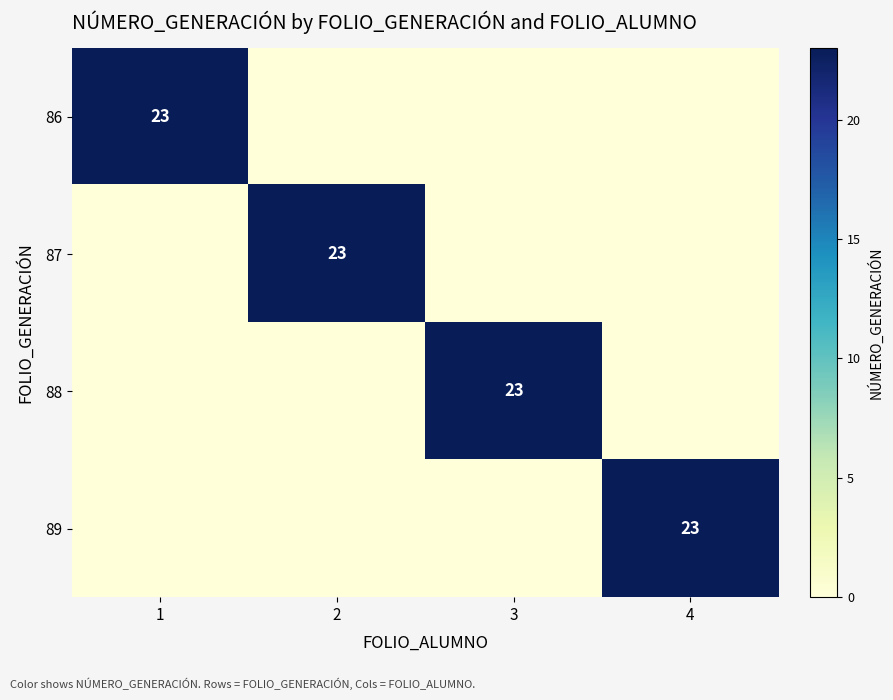

The 87 series shows 23 at 2. True or false?

True